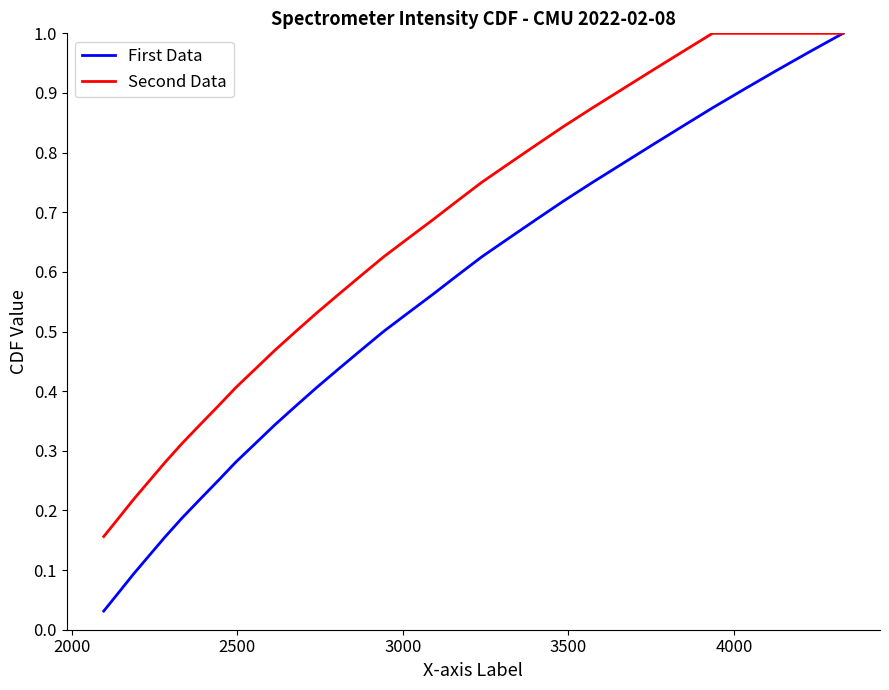

Does the chart have visible grid lines?

No